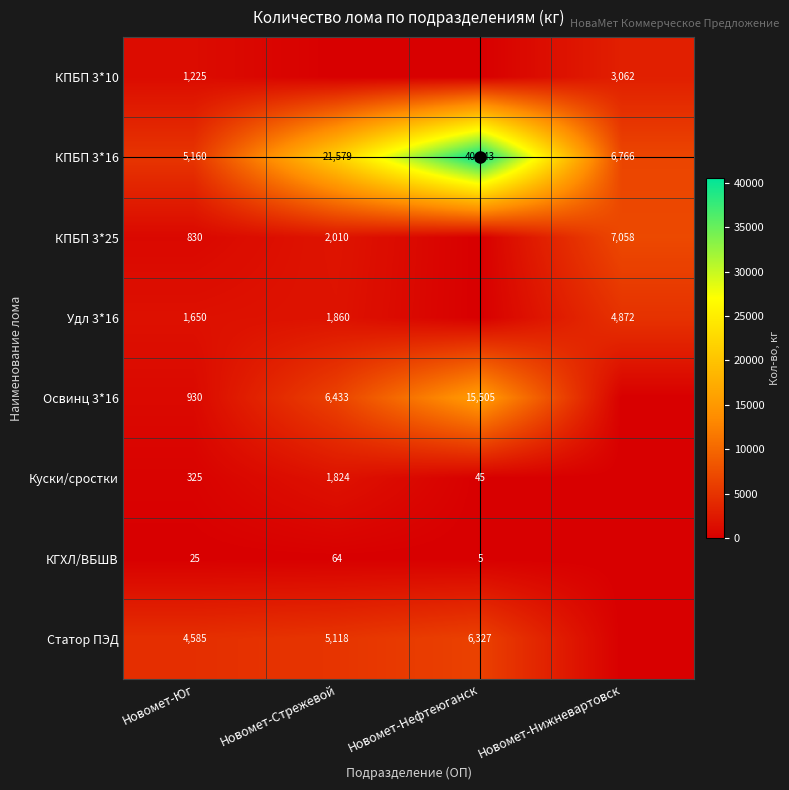

At which label is Статор ПЭД closest to 3163?

Новомет-Юг